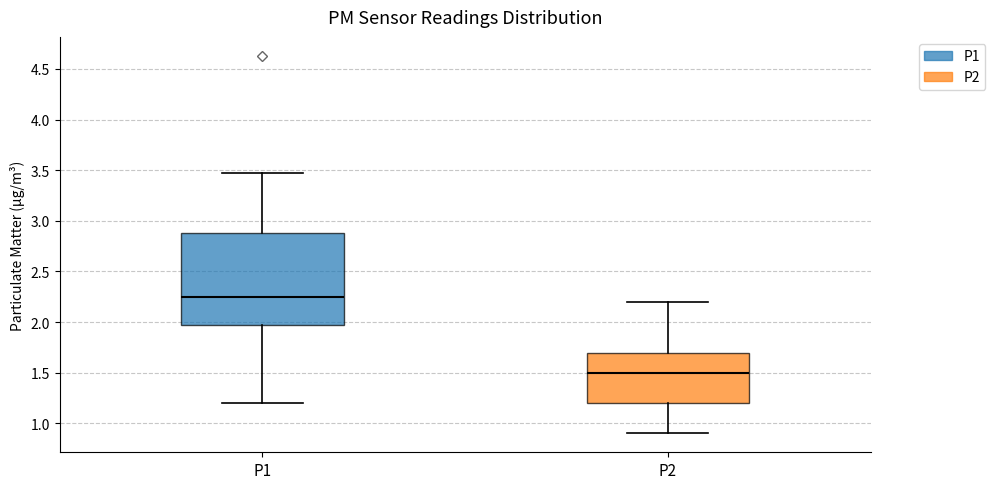

Reading left to right, transcribe this box plot: for each box, give where its median line is, the range the box spans, and where its two whiskers end, as read against the y-axis. The values are not printed on the chart, so give them approximately, as read against the axis.

P1: median 2.25, box 1.95 to 2.90, whiskers 1.20 to 3.45
P2: median 1.50, box 1.20 to 1.70, whiskers 0.90 to 2.20